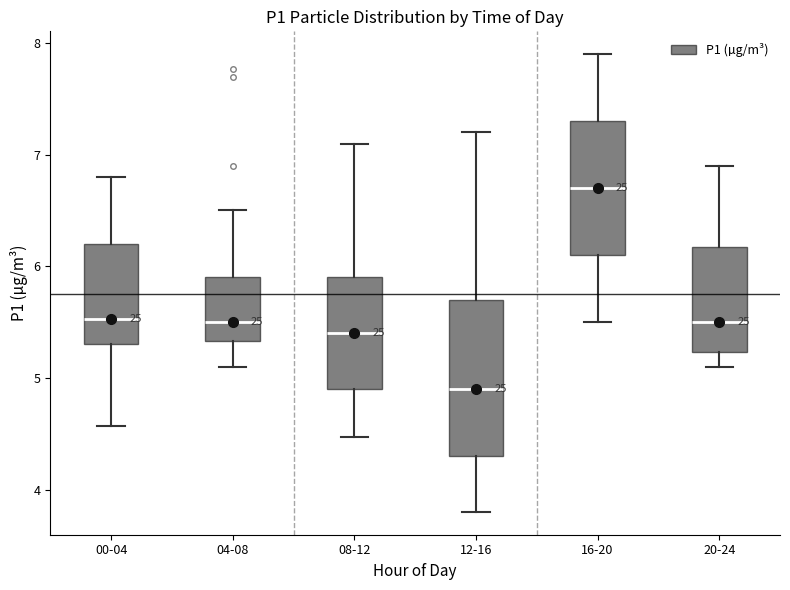

Which box's median line is the highest?

16-20